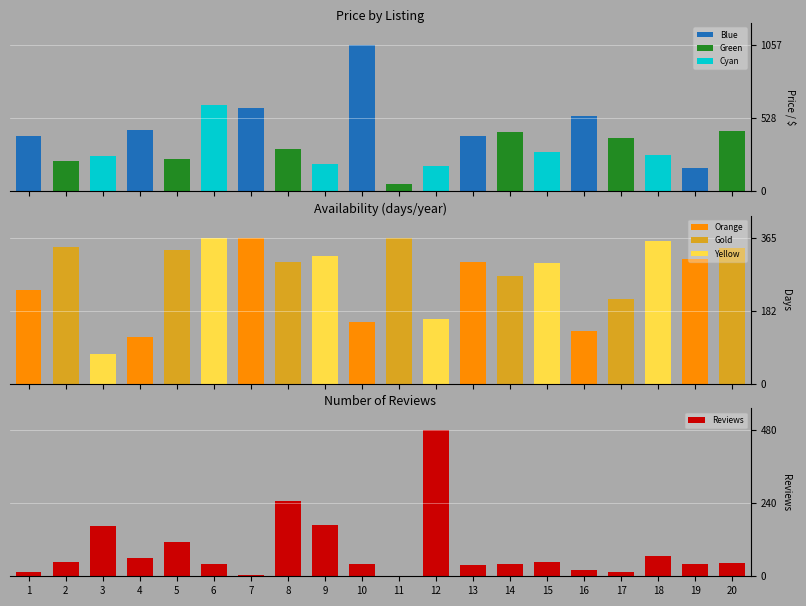

What is the difference between the highest and lowest values at 6?

580